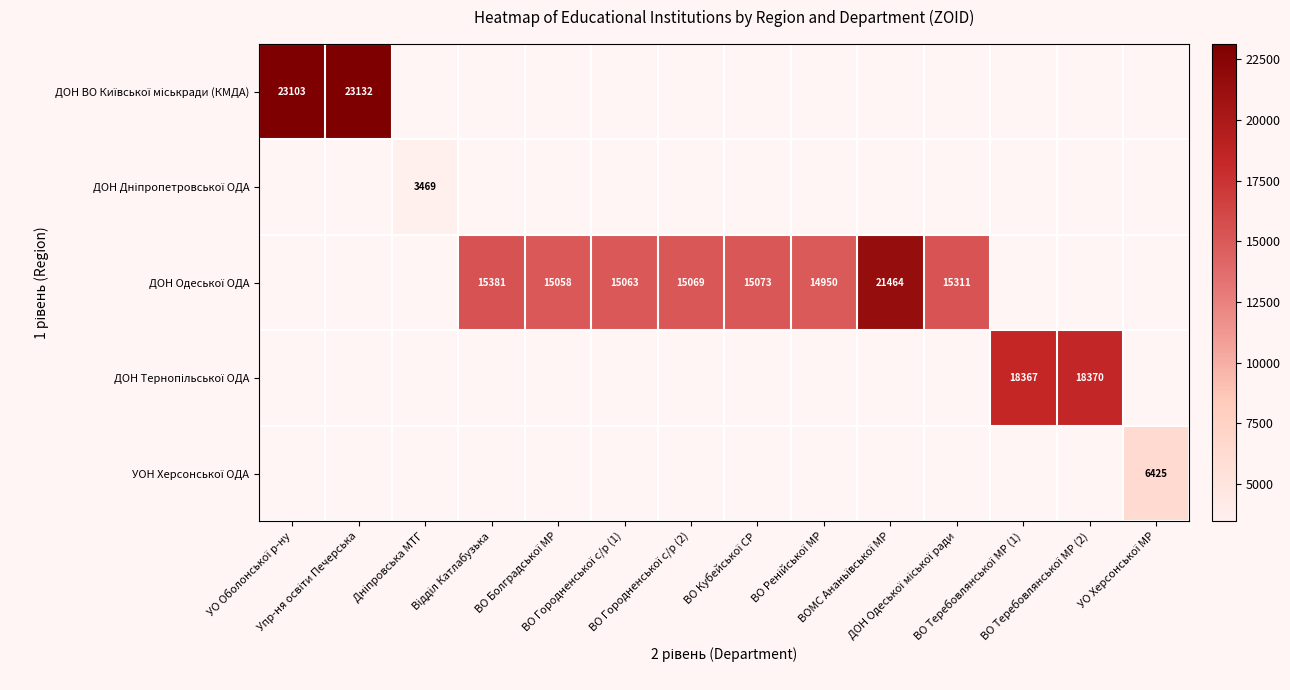

What is the smallest value displayed?

3469.0